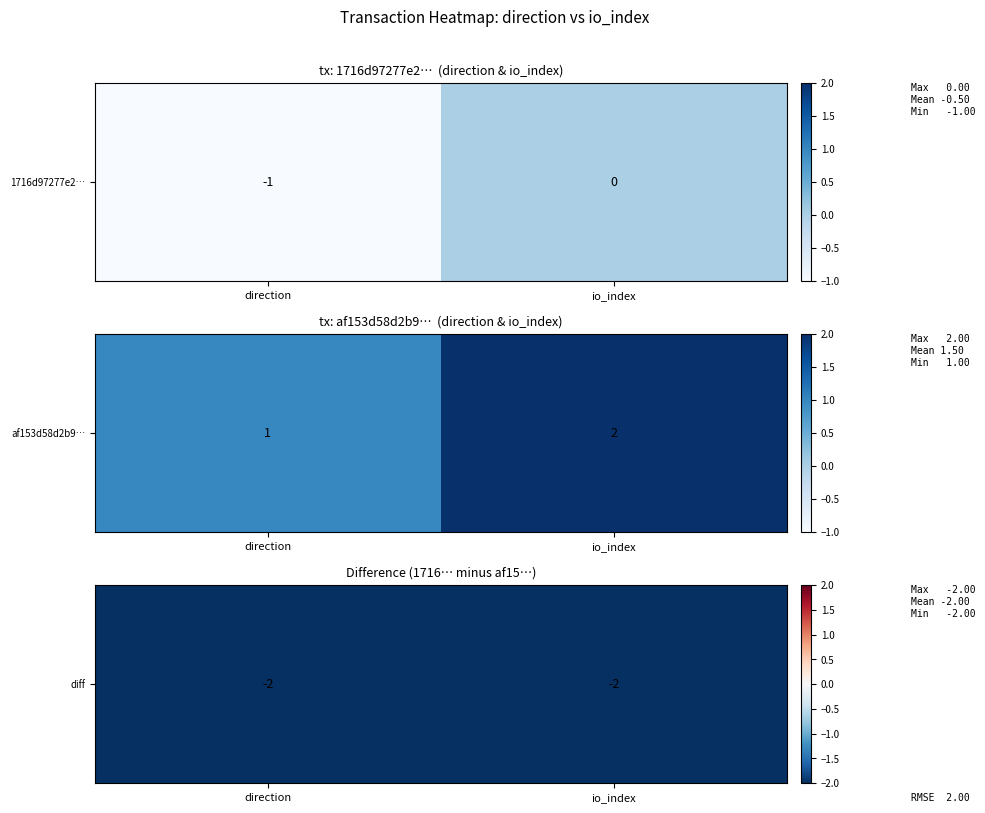

How many values in the 1716d97277e267ebef18c92eb5fc4e6f70bbe9f series are below 0?

1